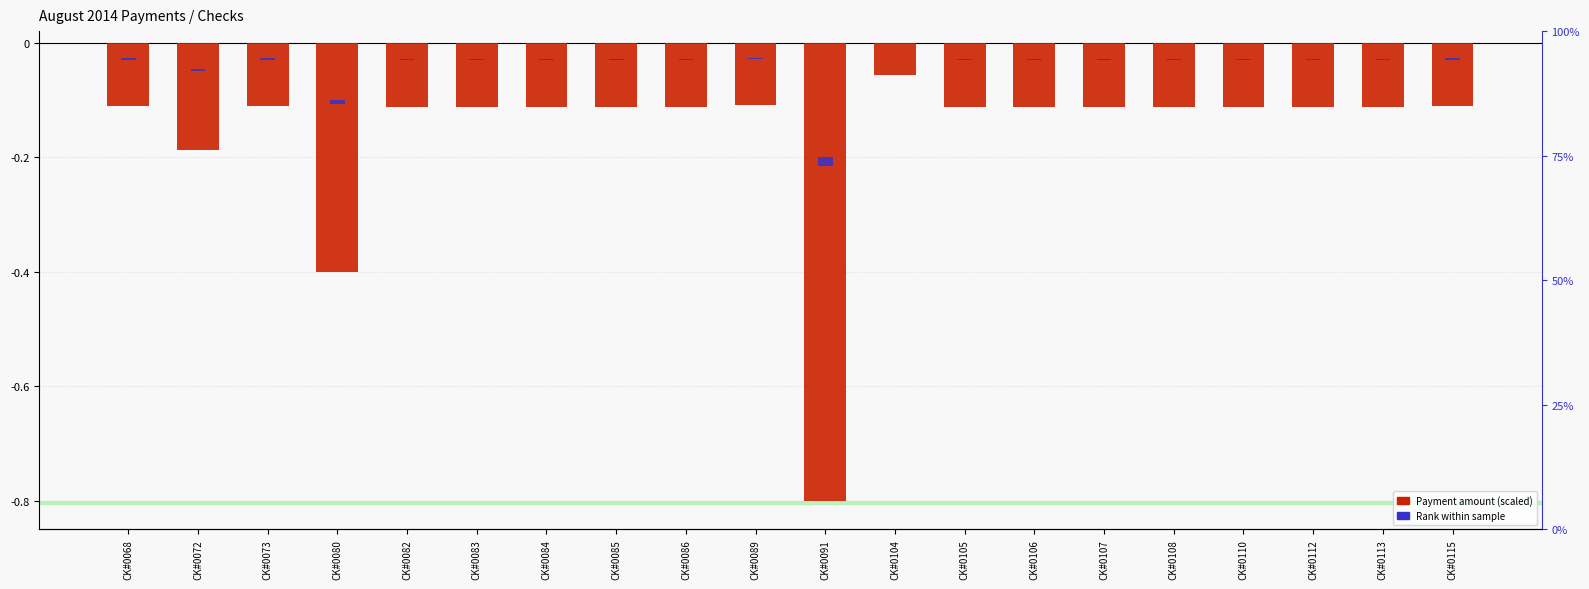

Reading left to right, extract all data points from this chart.

-0.1	-0.2	-0.1	-0.4	-0.1	-0.1	-0.1	-0.1	-0.1	-0.1	-0.8	-0.1	-0.1	-0.1	-0.1	-0.1	-0.1	-0.1	-0.1	-0.1